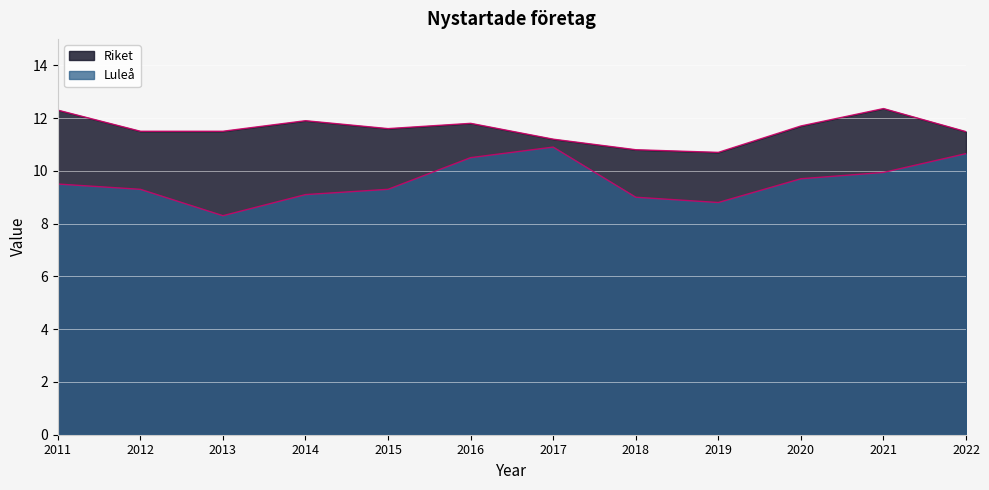

Is the value of Luleå at 2022 greater than the value of Riket at 2013?

No